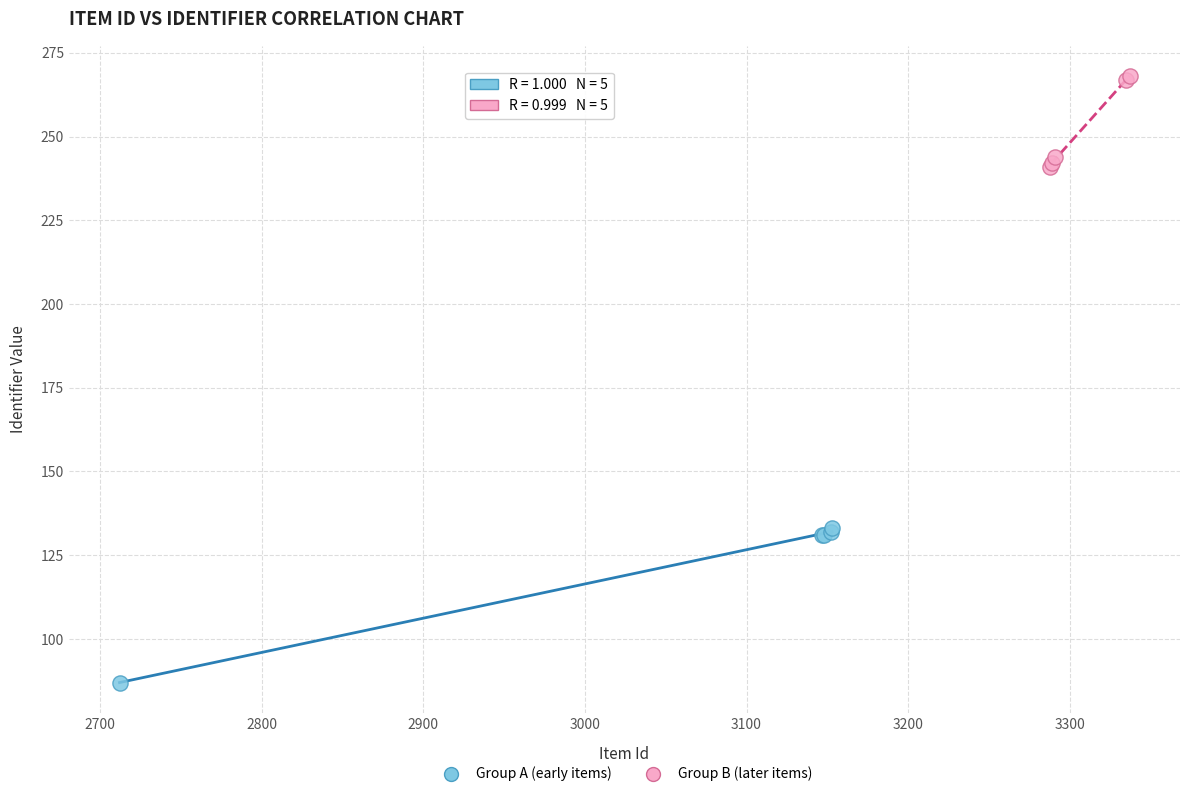

Which series has the largest Y range (max minus min)?

Group A (early items)